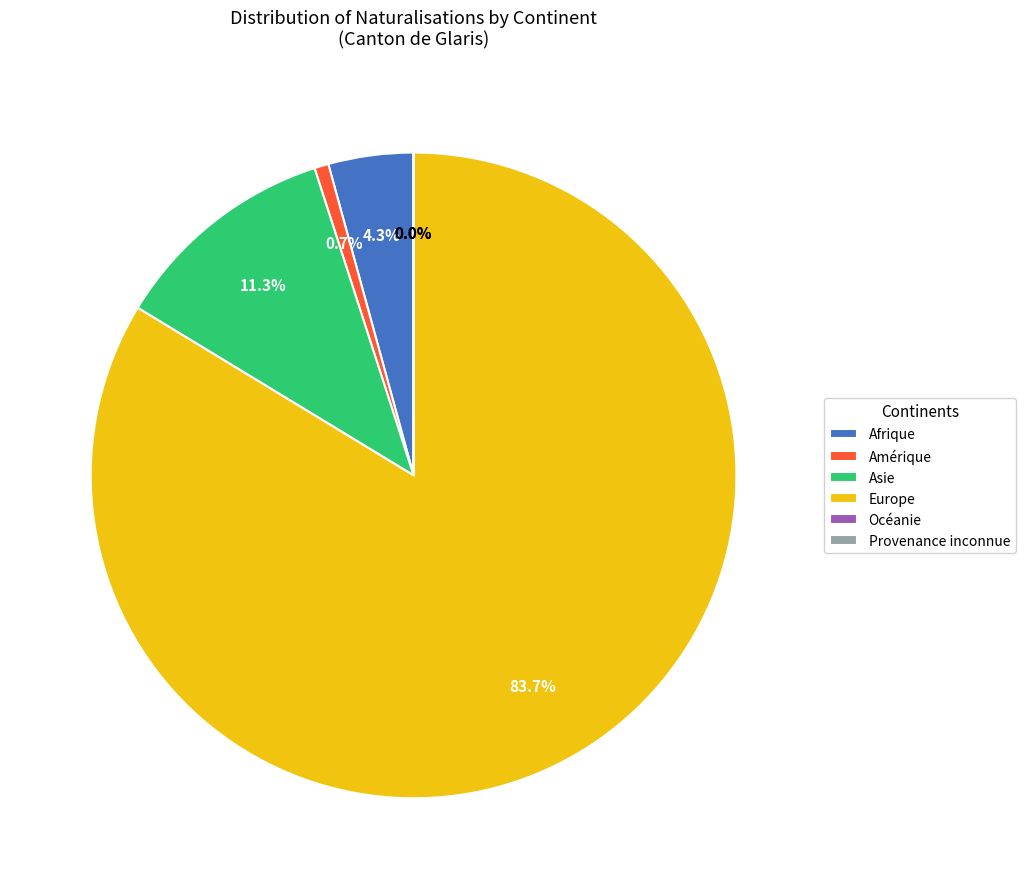

To the nearest percent, what portion does Amérique represent?

1%